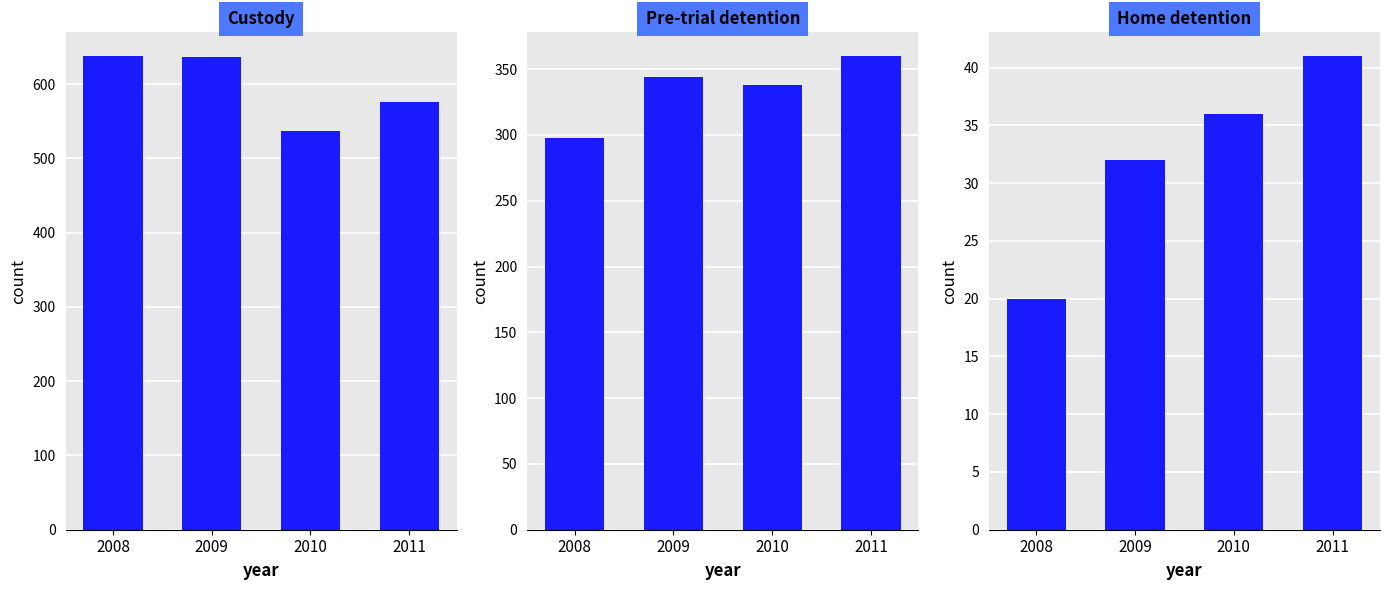

Which has a higher value, 2008 or 2010?

2008